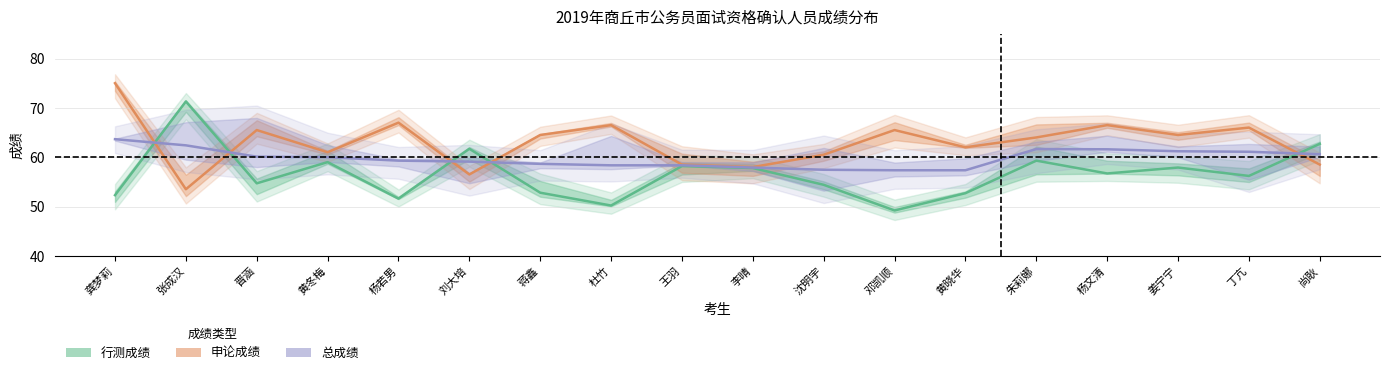

Which series changed the most between 黄冬梅 and 李晴?

申论成绩